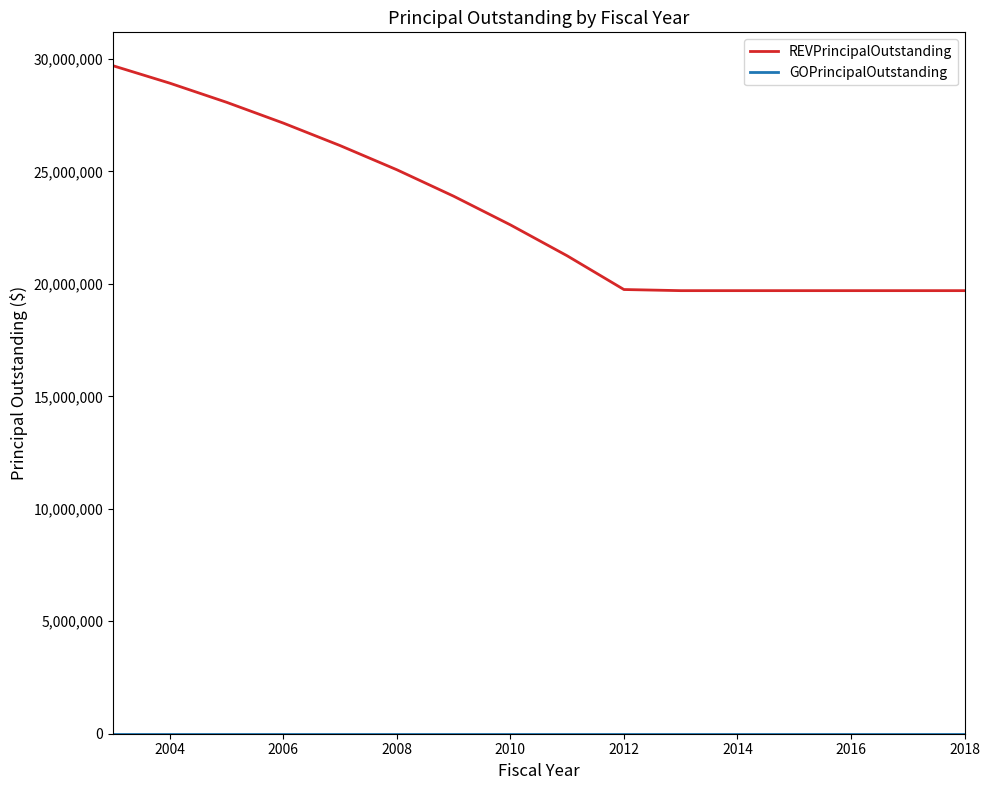

Which series has the largest range (max minus min)?

REVPrincipalOutstanding